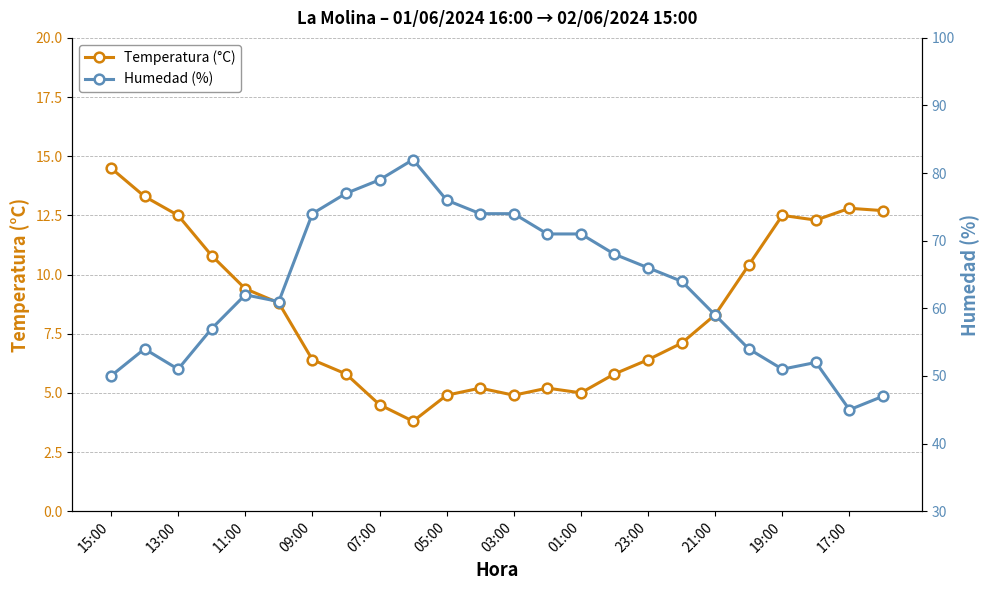

True or false: Temperatura (°C) and Humedad (%) cross at least once.

False